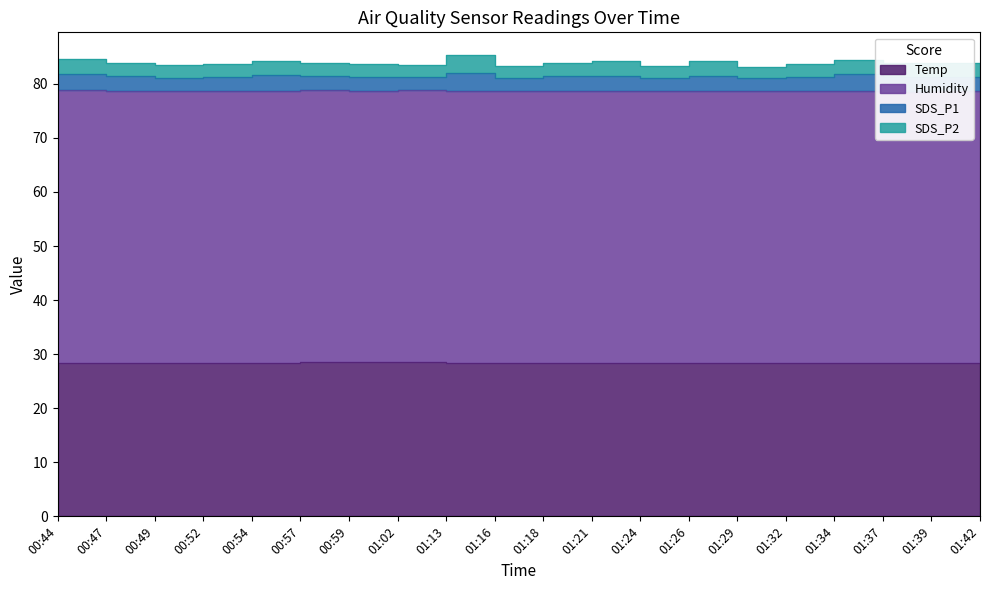

Reading left to right, transcribe all the data shown in this chart.

Temp: 28.4	28.4	28.4	28.4	28.4	28.5	28.5	28.5	28.4	28.4	28.4	28.4	28.4	28.4	28.4	28.4	28.4	28.4	28.4	28.4
Humidity: 50.4	50.3	50.3	50.3	50.3	50.3	50.2	50.3	50.2	50.2	50.3	50.2	50.2	50.2	50.3	50.2	50.2	50.1	50.2	50.2
SDS_P1: 3.0	2.7	2.5	2.5	2.9	2.6	2.5	2.4	3.5	2.4	2.7	2.9	2.4	2.9	2.3	2.6	3.2	2.8	2.7	2.5
SDS_P2: 2.8	2.5	2.3	2.4	2.7	2.5	2.4	2.3	3.2	2.3	2.5	2.8	2.3	2.7	2.0	2.4	2.6	2.6	2.6	2.4